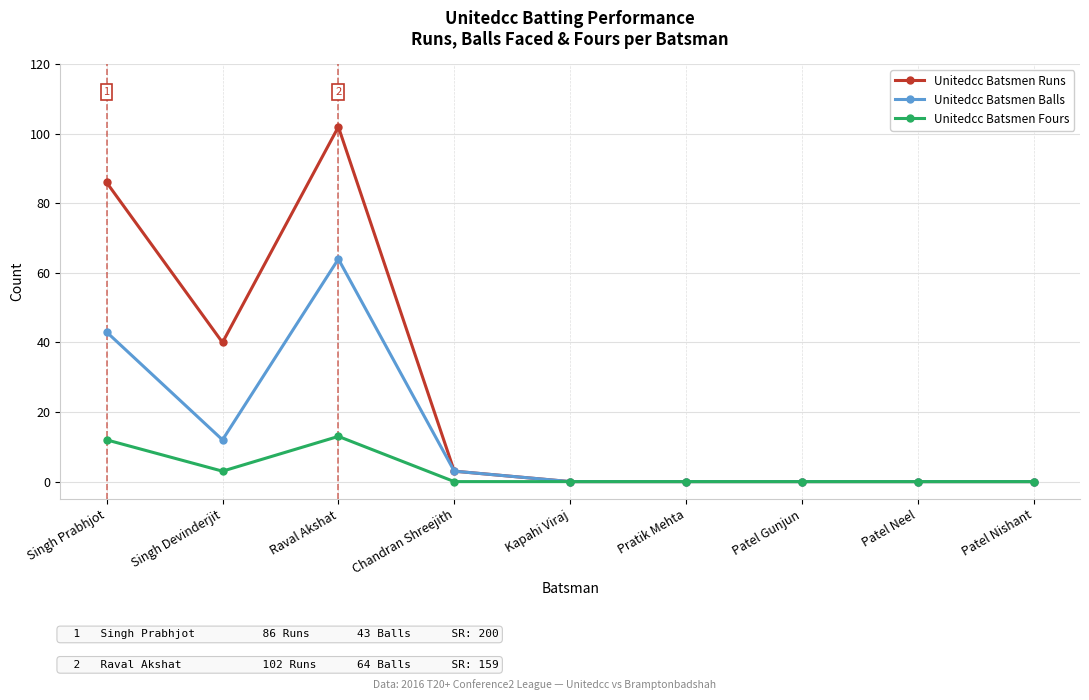

Is the value of Unitedcc Batsmen Runs at Kapahi Viraj greater than the value of Unitedcc Batsmen Balls at Chandran Shreejith?

No